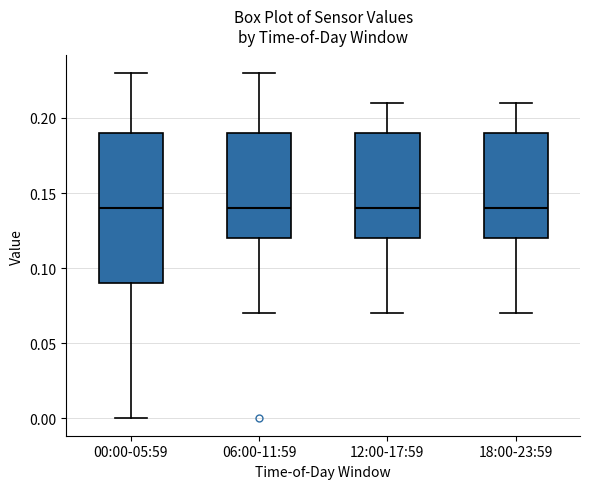

Reading left to right, read every box against the y-axis: the position of its median line, the range the box covers, and the ends of its whiskers. The values are not printed on the chart, so give them approximately, as read against the axis.

00:00-05:59: median 0.14, box 0.09 to 0.19, whiskers 0.00 to 0.23
06:00-11:59: median 0.14, box 0.12 to 0.19, whiskers 0.07 to 0.23
12:00-17:59: median 0.14, box 0.12 to 0.19, whiskers 0.07 to 0.21
18:00-23:59: median 0.14, box 0.12 to 0.19, whiskers 0.07 to 0.21